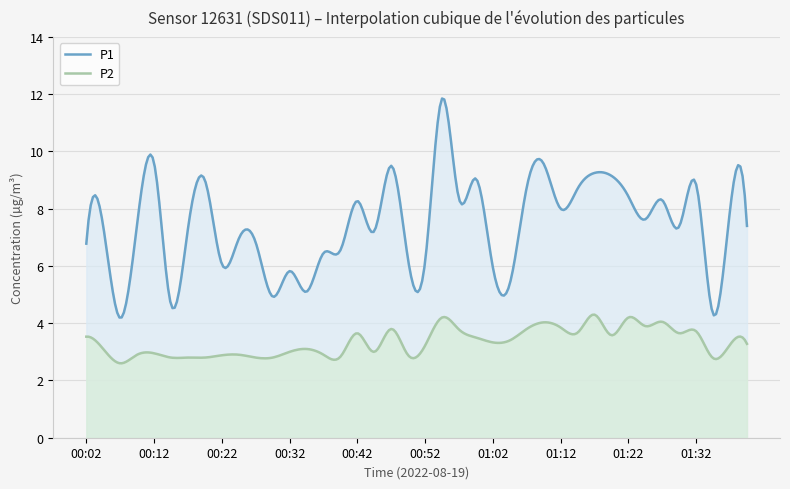

What is the difference between the P1 values at 01:17 and 00:55?

2.6